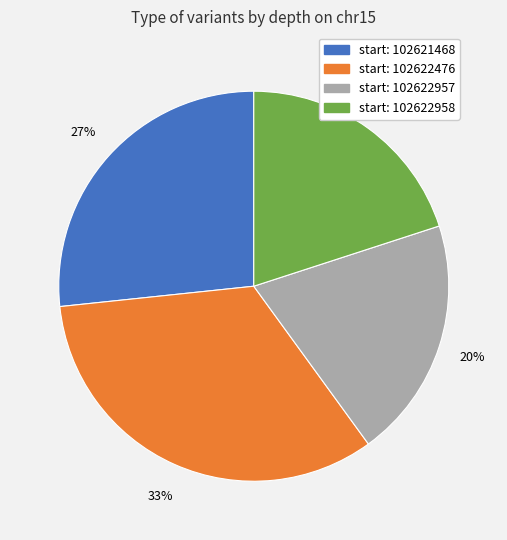

The start: 102622476 slice represents 47% of the pie. True or false?

False